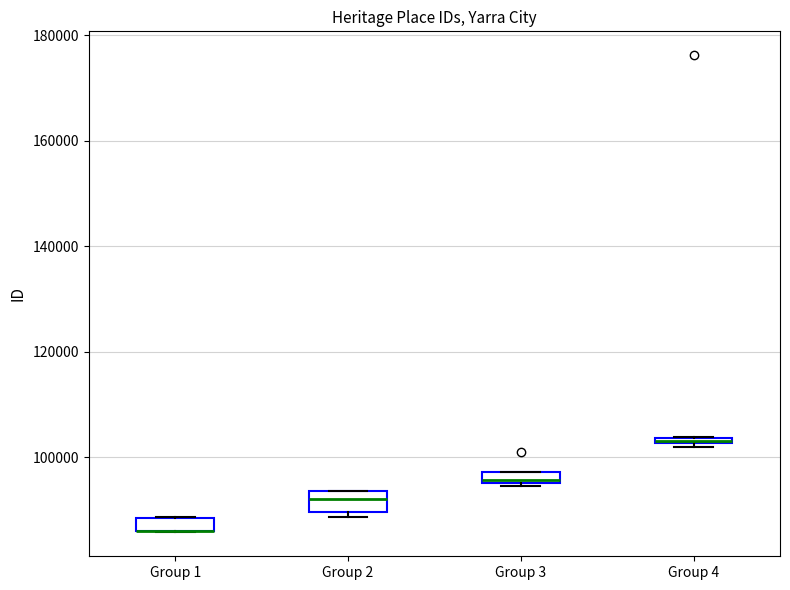

Where is the upper edge of the box for Group 3 on the y-axis? The values are not printed on the chart, so give them approximately, as read against the axis.

98000